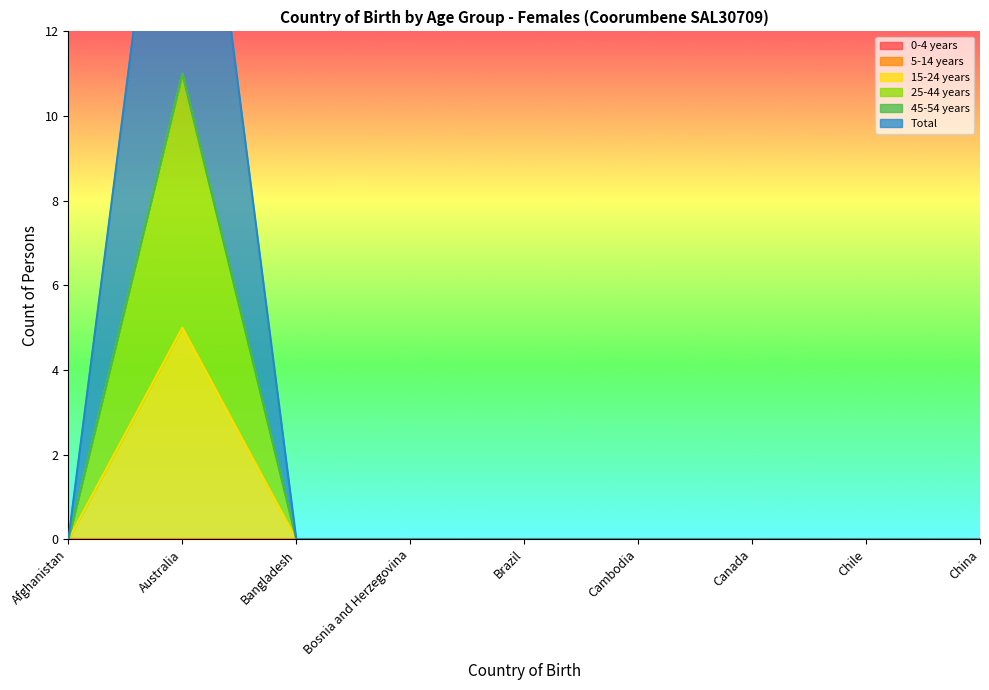

What position from the left is Canada?

7